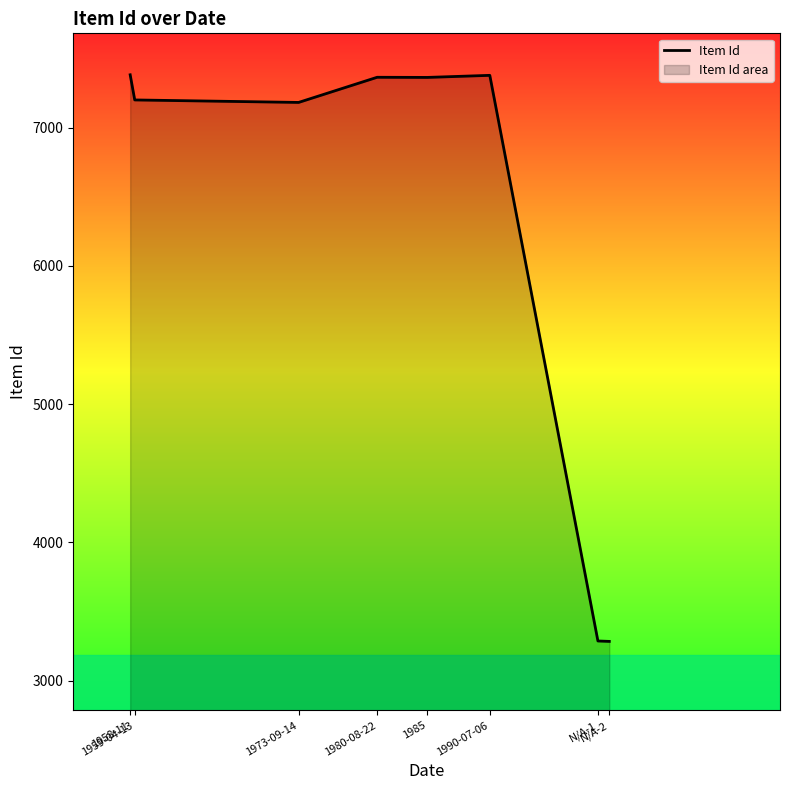

What is the greatest value displayed?

7383